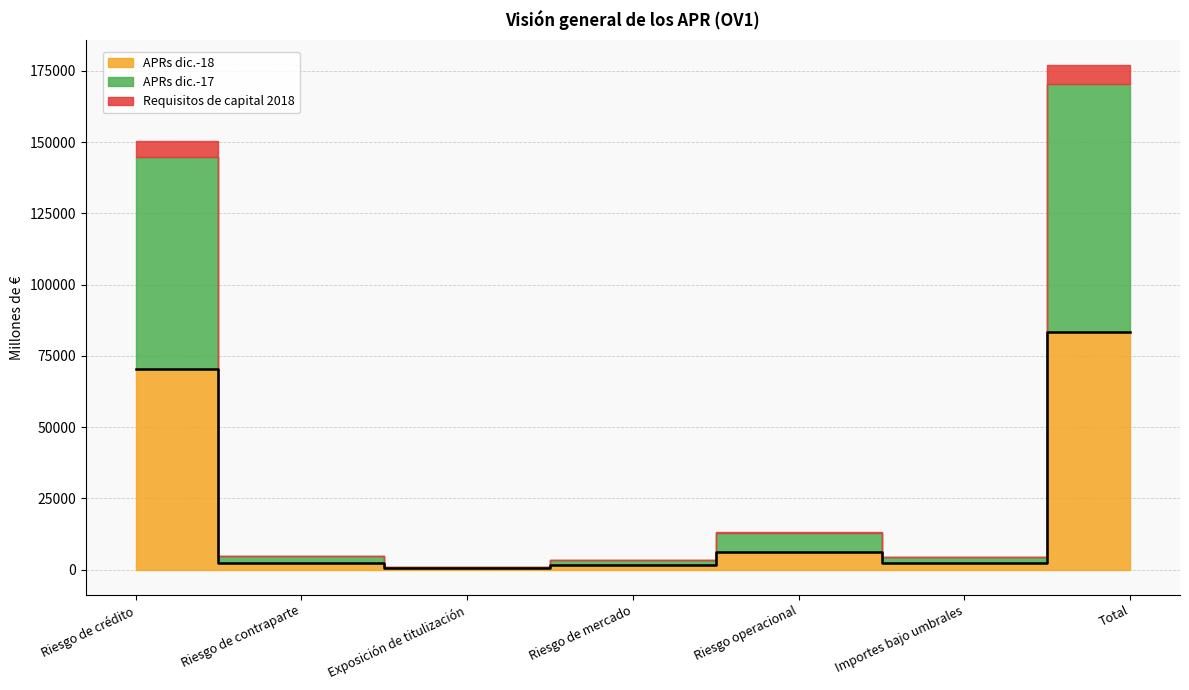

Where is the first local maximum for APRs dic.-18?

Riesgo operacional